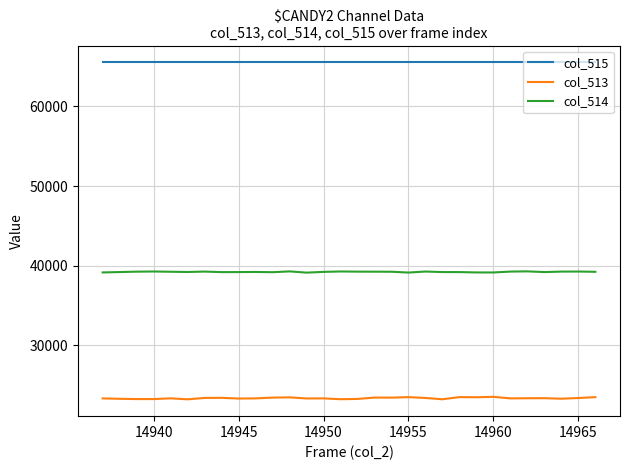

List the series in order of their peak value, highest first.

col_515, col_514, col_513